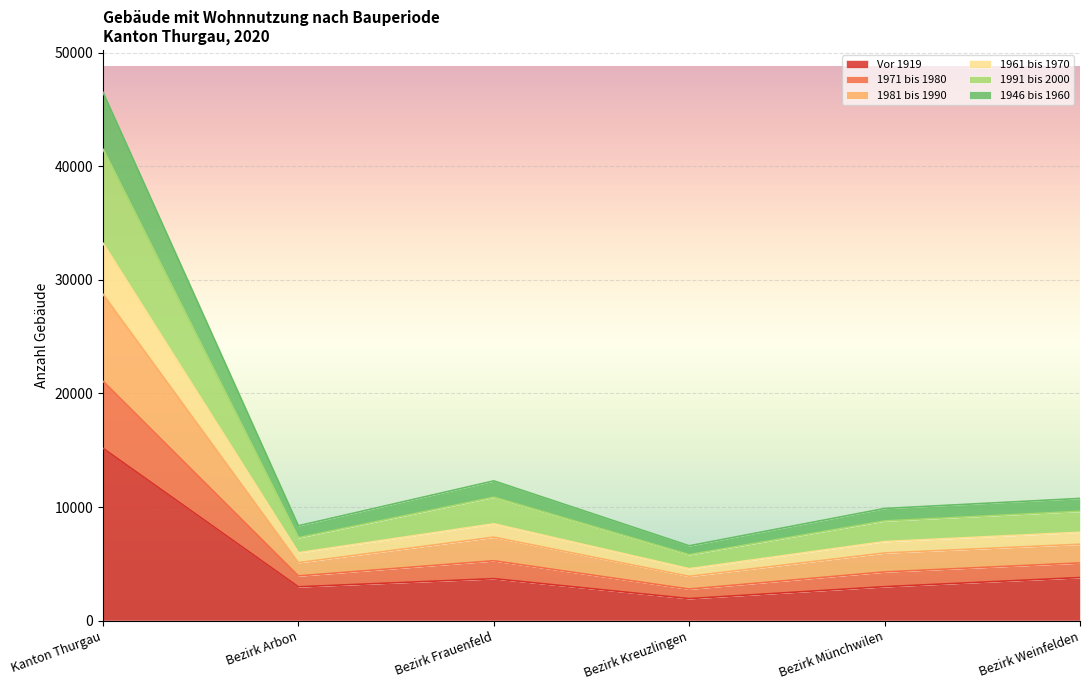

True or false: 1961 bis 1970 has a value of 8194 at Bezirk Arbon.

False